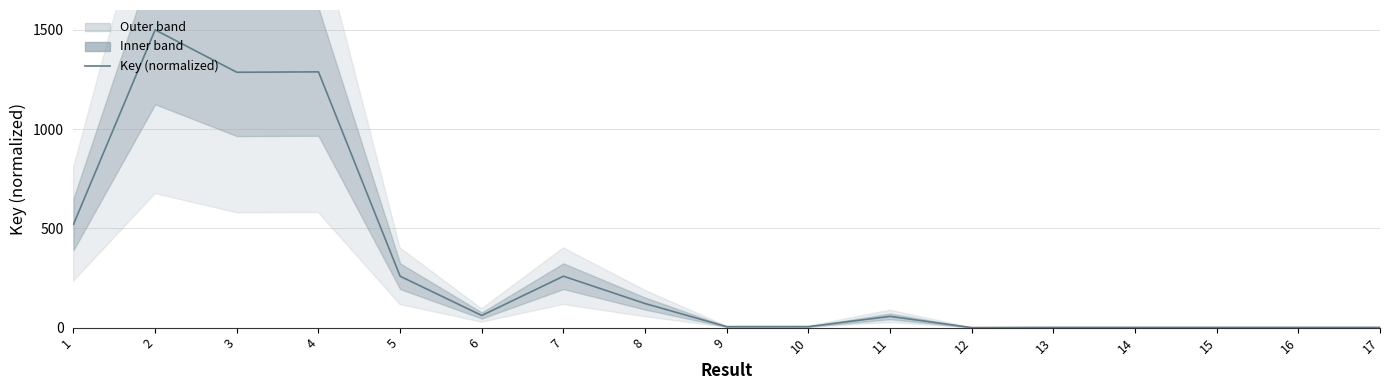

Reading left to right, list all the values displayed in this chart.

520.6	1500.0	1286.3	1288.5	258.9	61.2	258.9	121.3	4.8	5.0	56.7	0.0	1.1	1.0	1.0	1.0	1.0